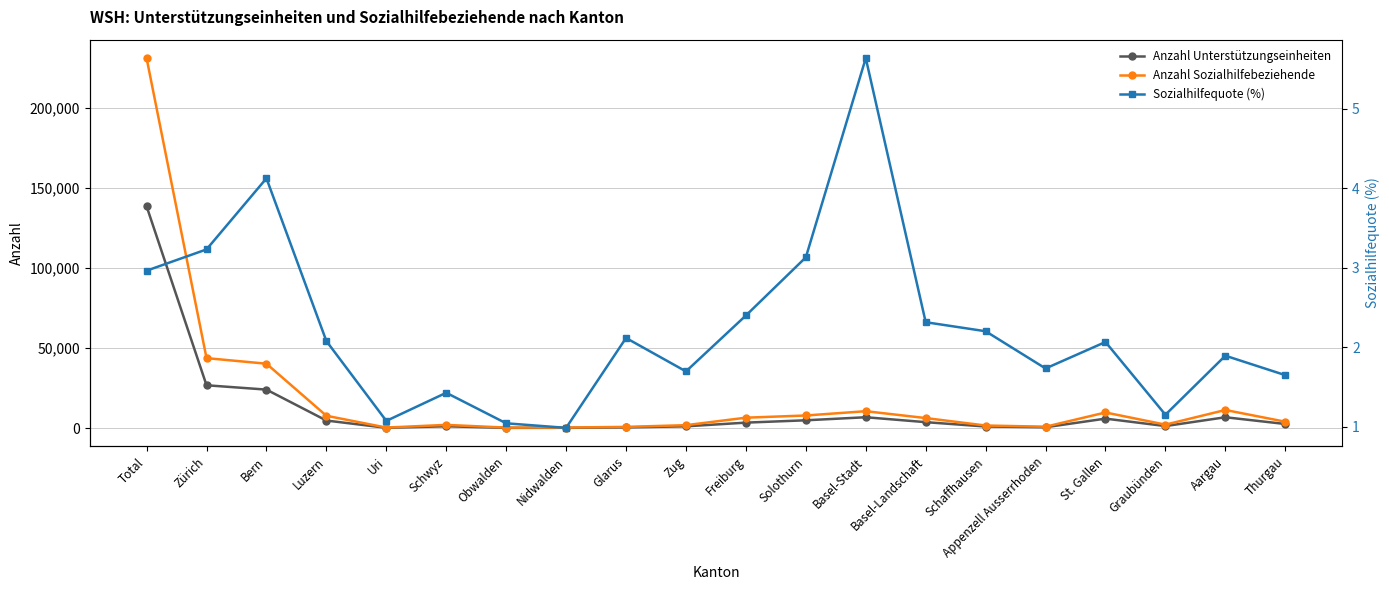

Reading left to right, extract all data points from this chart.

Anzahl Unterstützungseinheiten: Total=138556.0	Zürich=26800.0	Bern=24088.0	Luzern=4778.0	Uri=242.0	Schwyz=1190.0	Obwalden=211.0	Nidwalden=227.0	Glarus=490.0	Zug=1163.0	Freiburg=3474.0	Solothurn=4930.0	Basel-Stadt=6835.0	Basel-Landschaft=3767.0	Schaffhausen=1047.0	Appenzell Ausserrhoden=587.0	St. Gallen=5971.0	Graubünden=1325.0	Aargau=6827.0	Thurgau=2616.0
Anzahl Sozialhilfebeziehende: Total=231046.0	Zürich=43746.0	Bern=40260.0	Luzern=7761.0	Uri=379.0	Schwyz=2065.0	Obwalden=365.0	Nidwalden=402.0	Glarus=815.0	Zug=1881.0	Freiburg=6560.0	Solothurn=7925.0	Basel-Stadt=10605.0	Basel-Landschaft=6324.0	Schaffhausen=1666.0	Appenzell Ausserrhoden=919.0	St. Gallen=9808.0	Graubünden=2207.0	Aargau=11365.0	Thurgau=4037.0
Sozialhilfequote (%): Total=3.0	Zürich=3.2	Bern=4.1	Luzern=2.1	Uri=1.1	Schwyz=1.4	Obwalden=1.0	Nidwalden=1.0	Glarus=2.1	Zug=1.7	Freiburg=2.4	Solothurn=3.1	Basel-Stadt=5.6	Basel-Landschaft=2.3	Schaffhausen=2.2	Appenzell Ausserrhoden=1.7	St. Gallen=2.1	Graubünden=1.1	Aargau=1.9	Thurgau=1.6